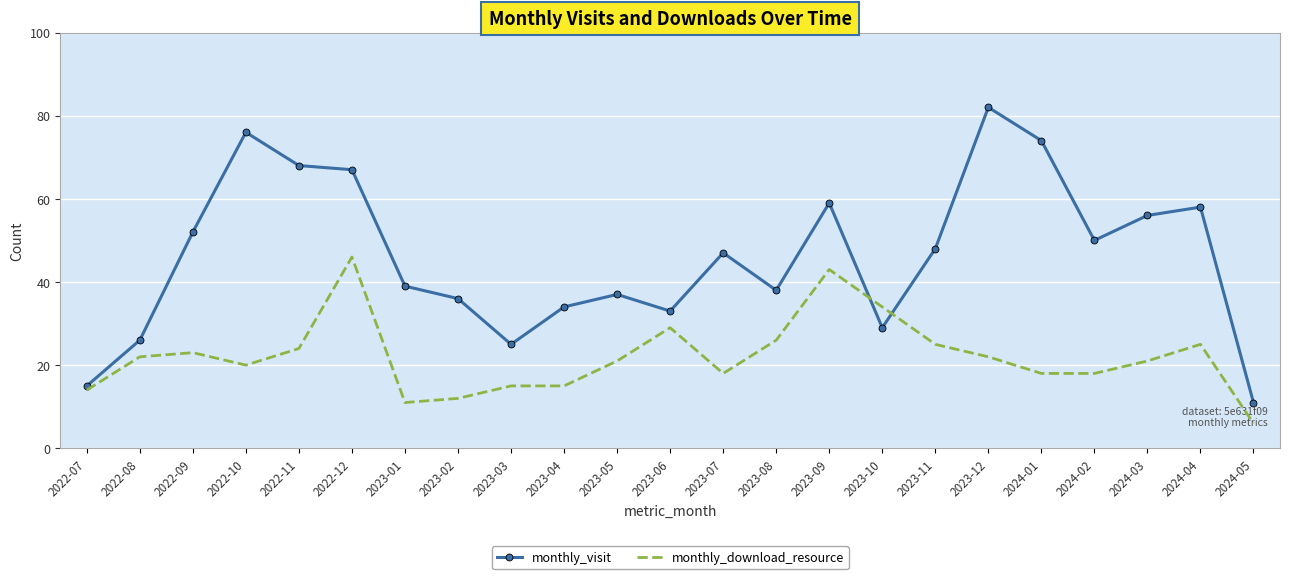

At which category does the chart reach its peak across all series?

2023-12